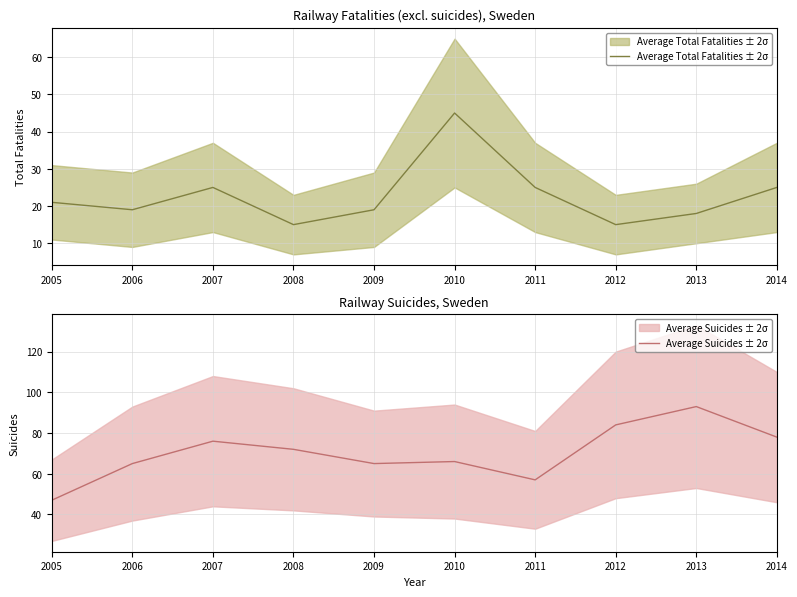

Where does the Average Suicides ± 2σ series first go above 72?

2007